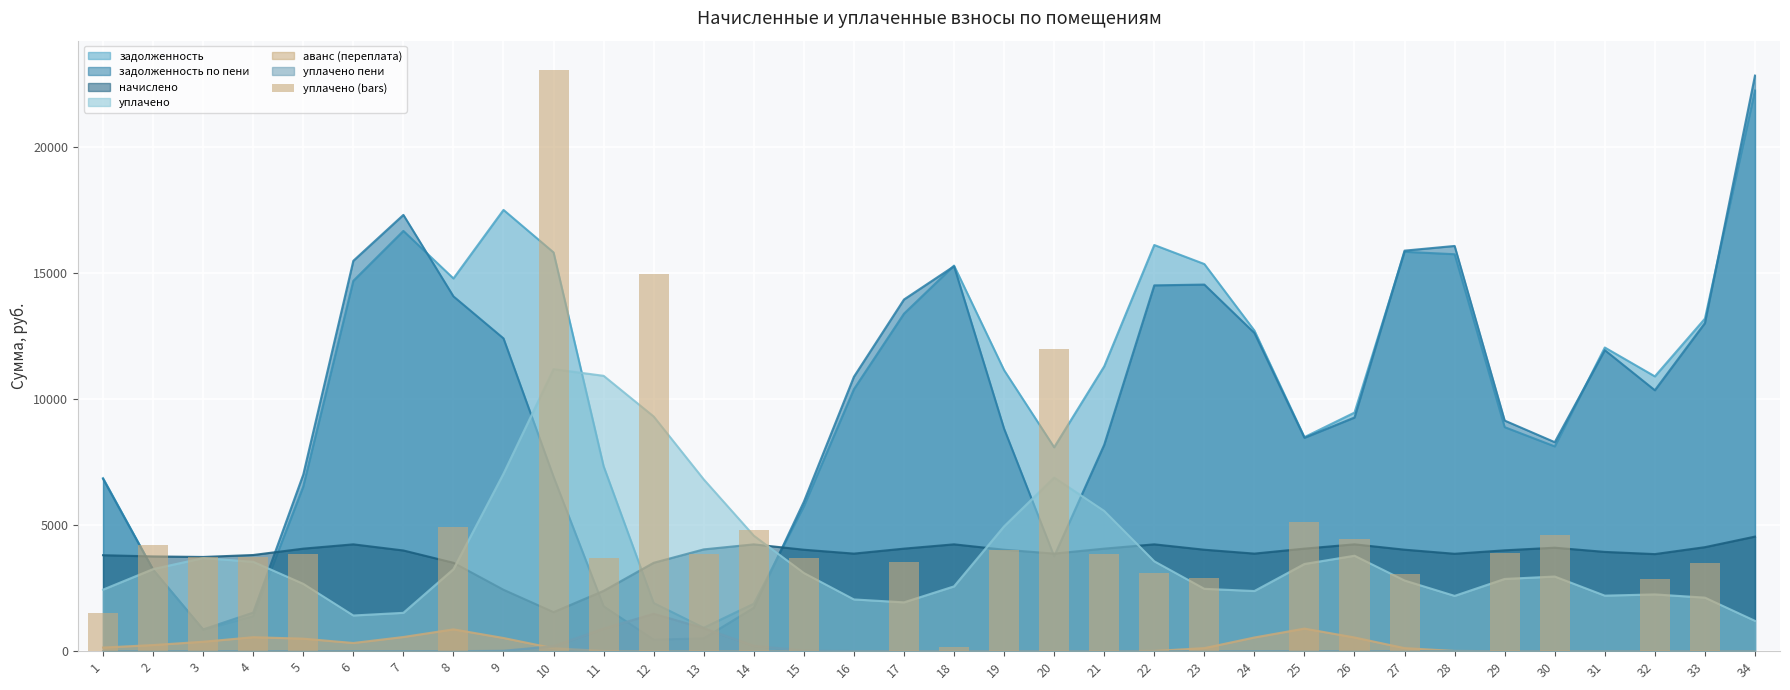

Reading left to right, what are all the values shown in this chart?

1508.3	4197.4	3720.8	3720.6	3840.0	0.0	0.0	4943.0	0.0	23084.6	3696.9	14964.2	3845.4	4807.0	3697.4	0.0	3524.9	171.0	4005.3	12002.0	3845.4	3115.7	2917.0	0.0	5133.0	4452.4	3057.9	0.0	3900.0	4602.5	0.0	2857.1	3504.0	0.0